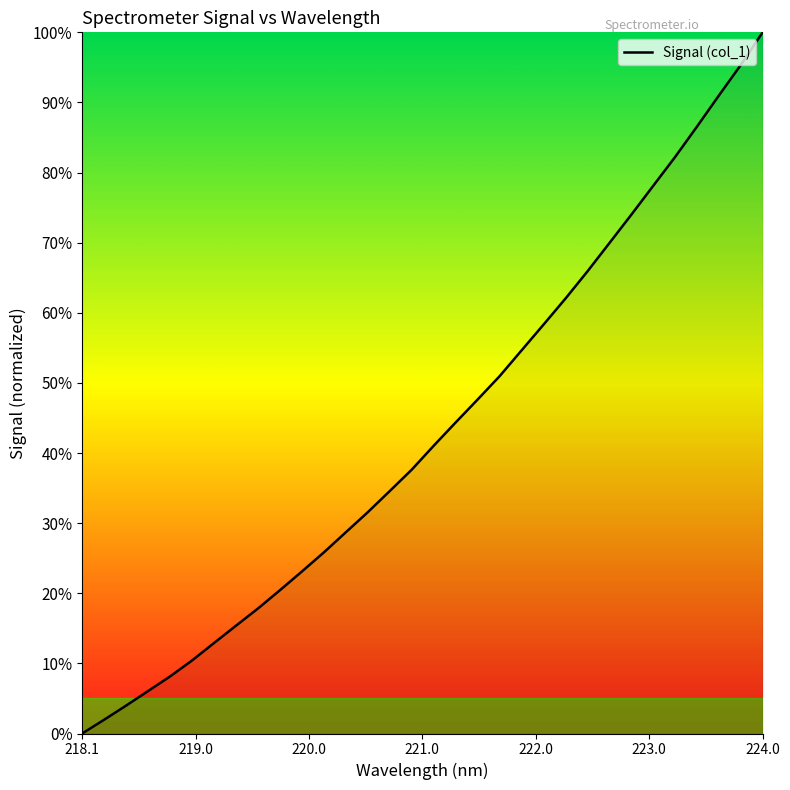

How many series are shown in this chart?

1